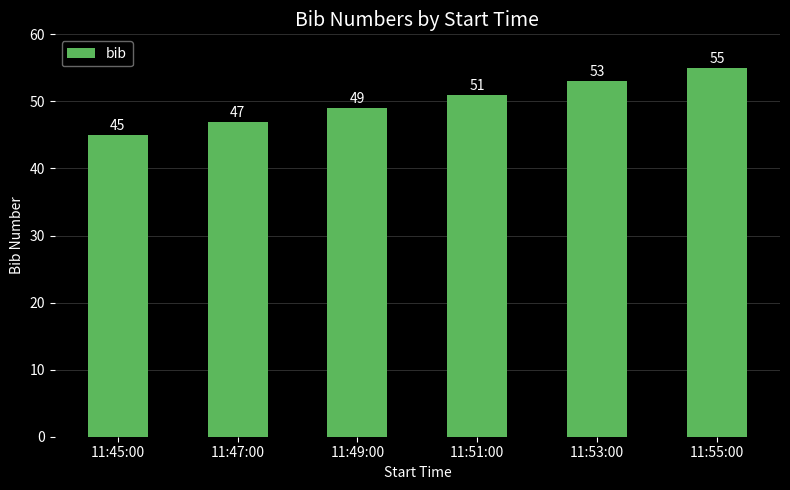

What is the sum of all values?

300